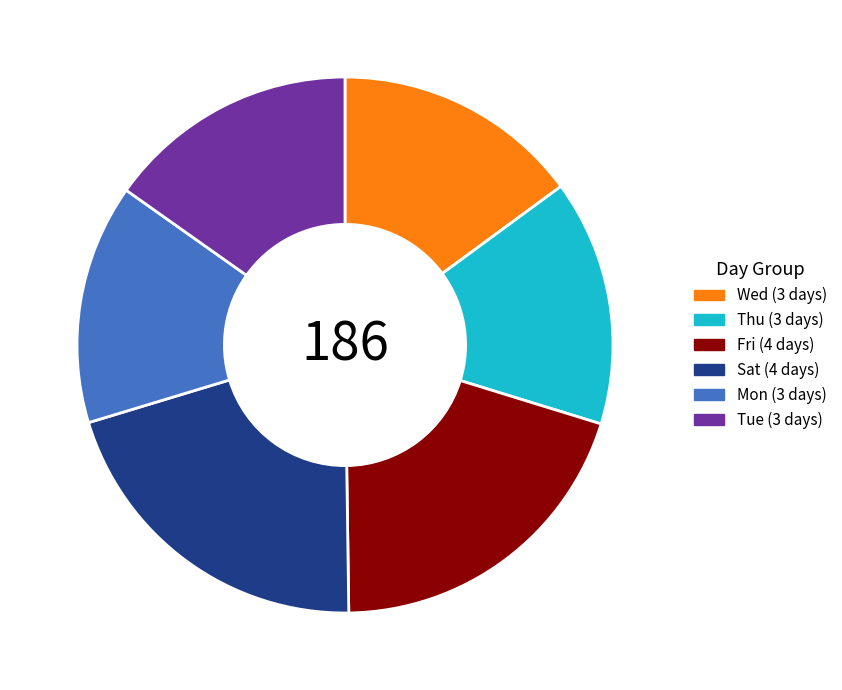

True or false: Thu (3 days) accounts for 7% of the total.

False